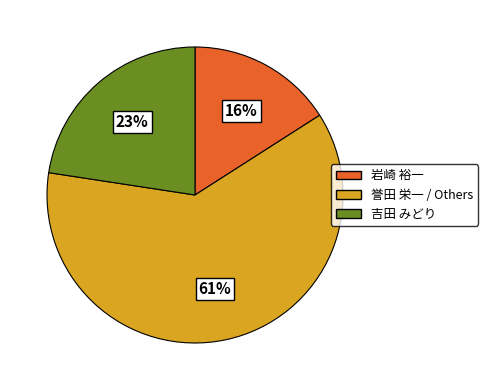

To the nearest percent, what is the combined percentage of 吉田 みどり and 岩崎 裕一?

39%